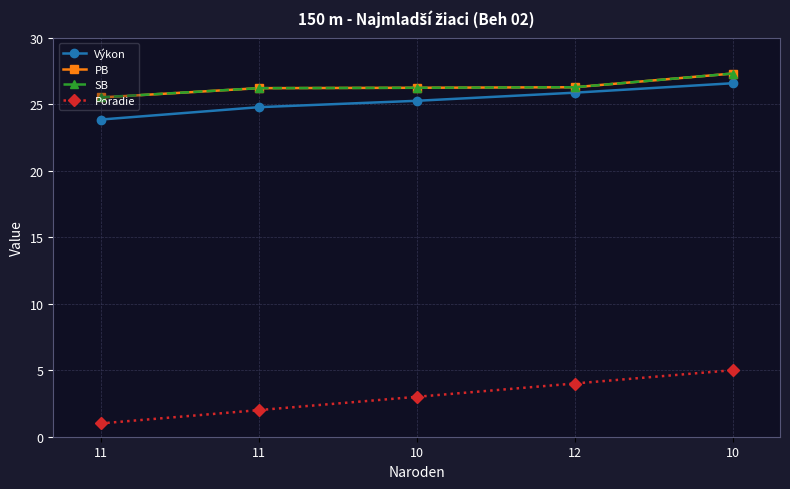

How many lines are shown in the chart?

4